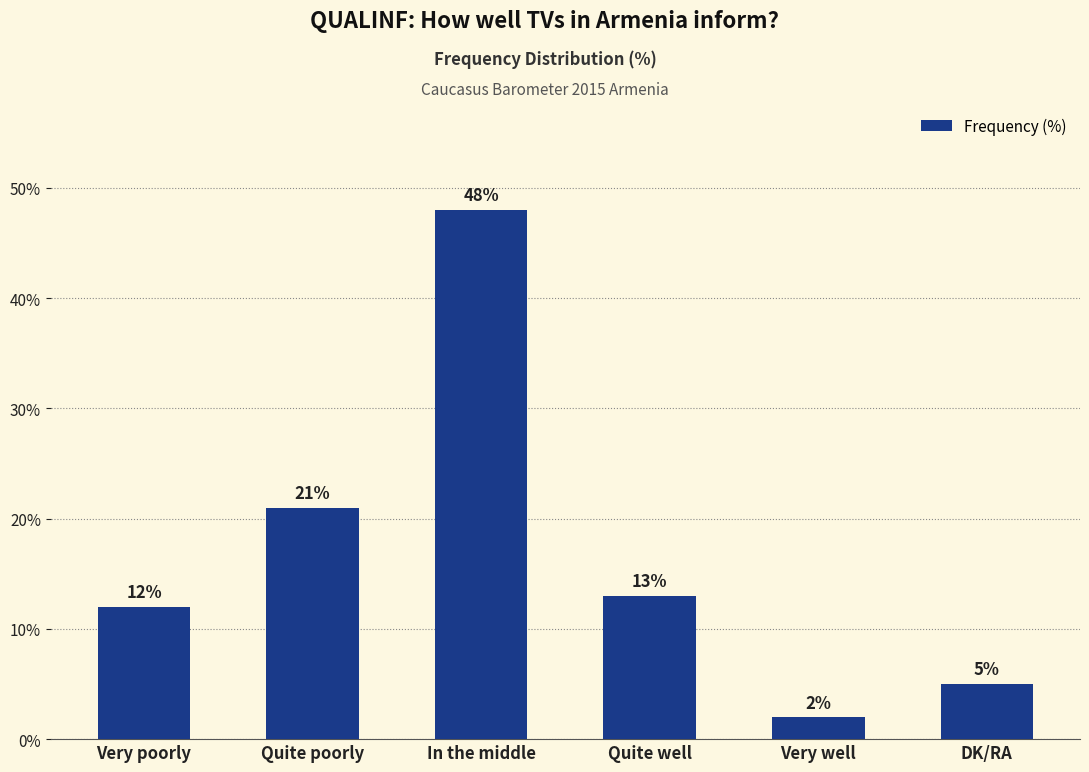

What is the average value?

17